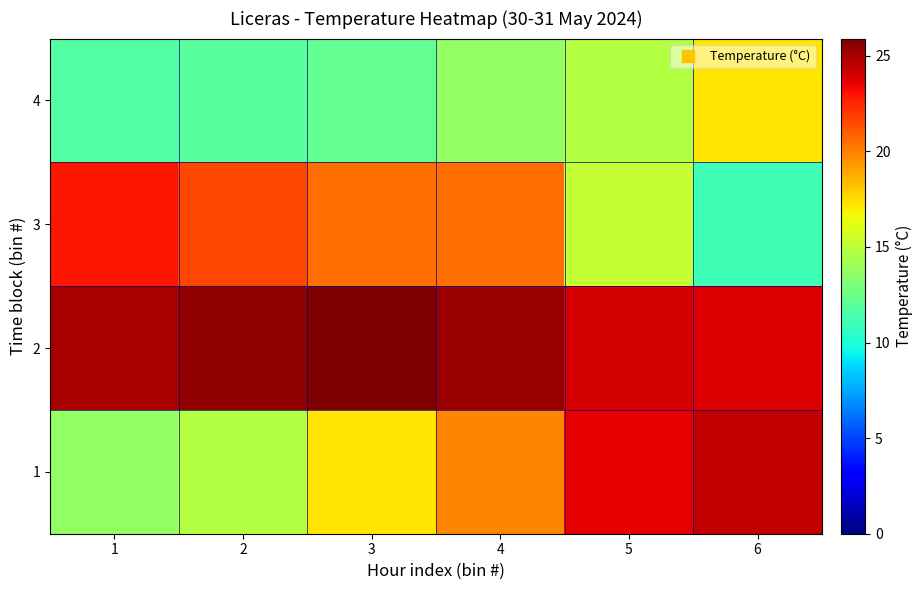

How many series are shown in this chart?

4